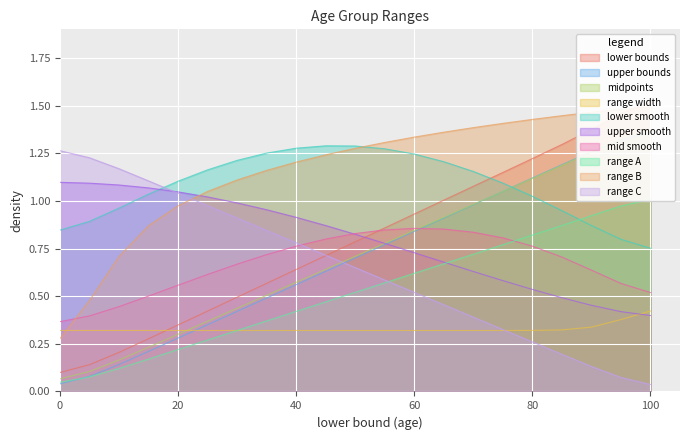

Which series ends up on top after the final intersection of range width and upper smooth?

range width